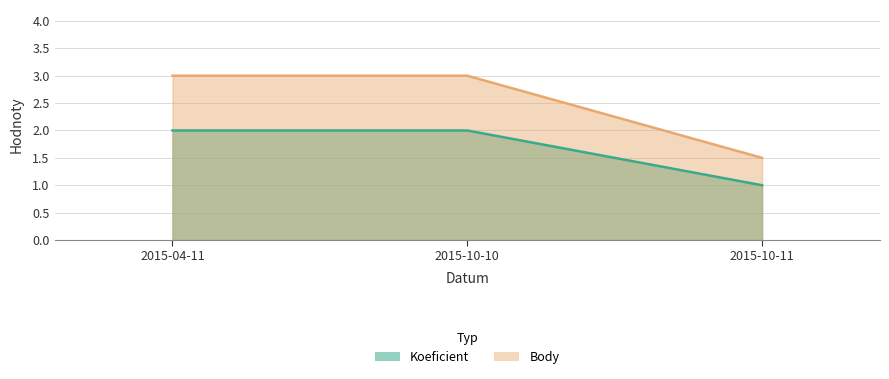

What is the smallest value displayed?

1.0